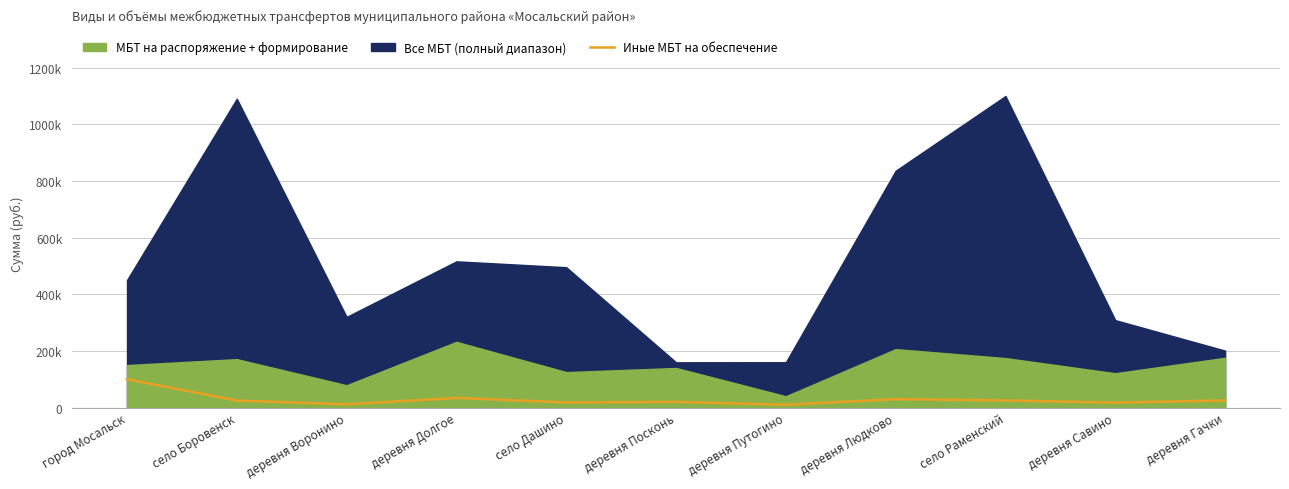

What value does the data have at деревня Гачки?

25231